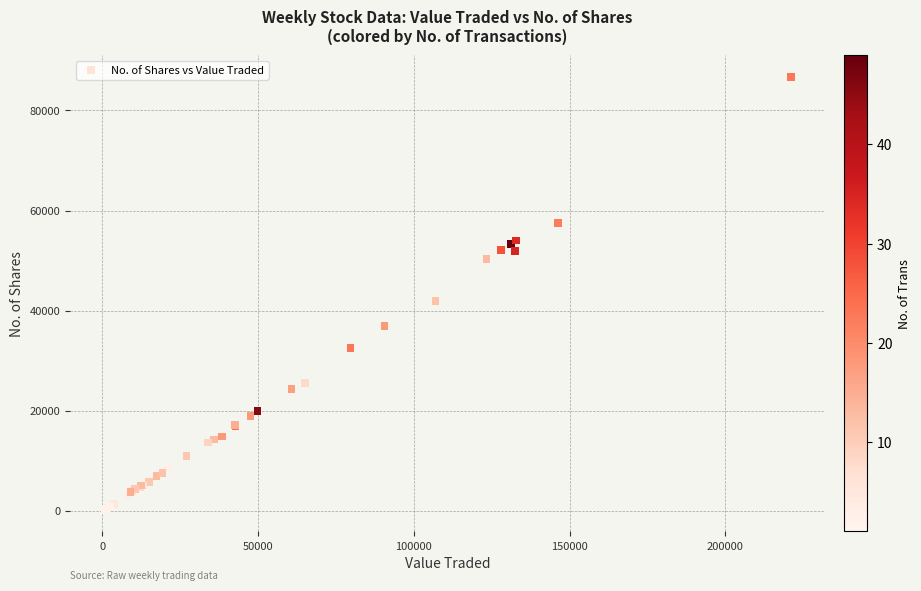

What Y value in the scatter plot is closest to 43486?

41972